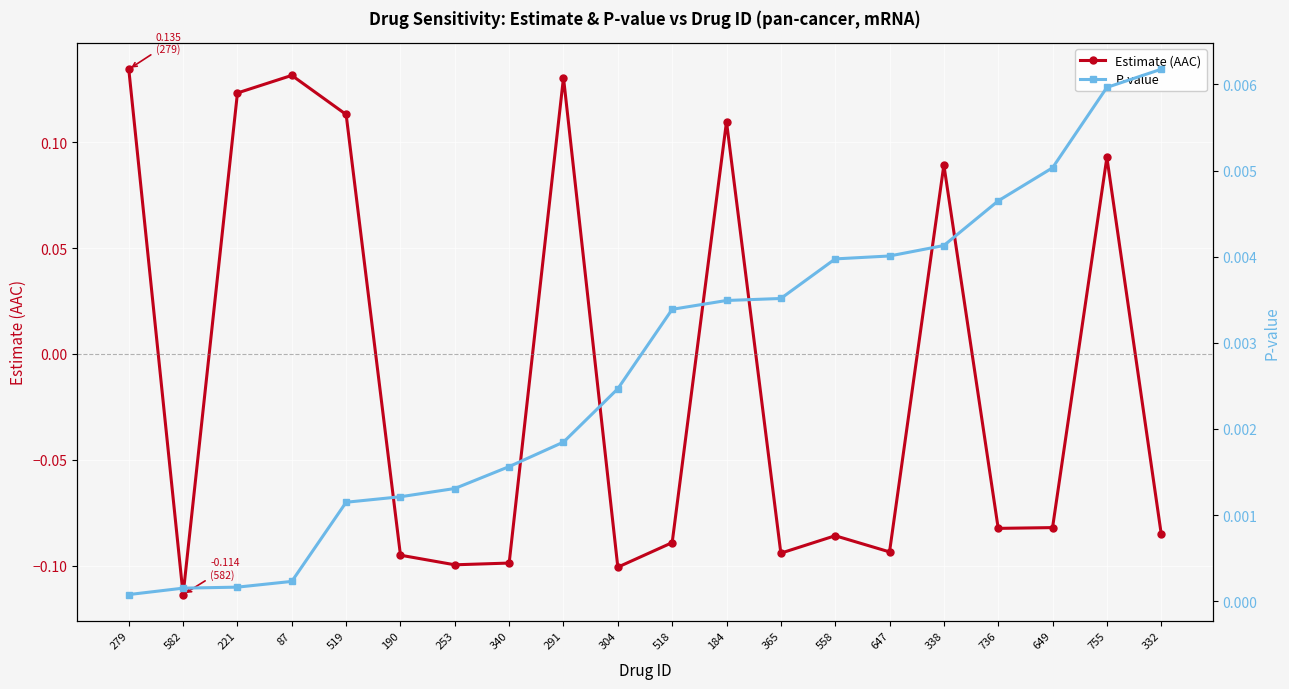

Which series has the widest spread of values?

Estimate (AAC)